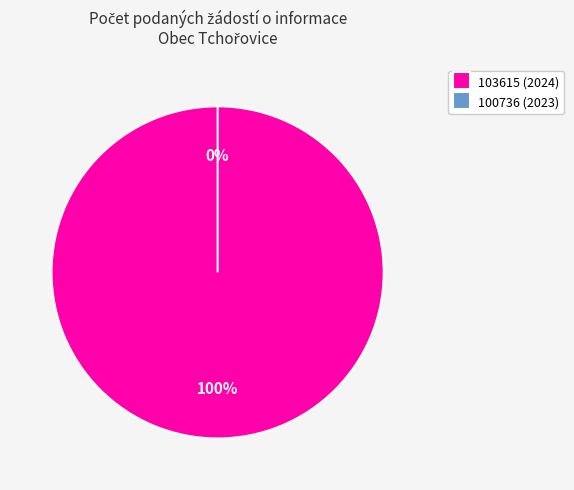

Count the number of slices in the pie.

2